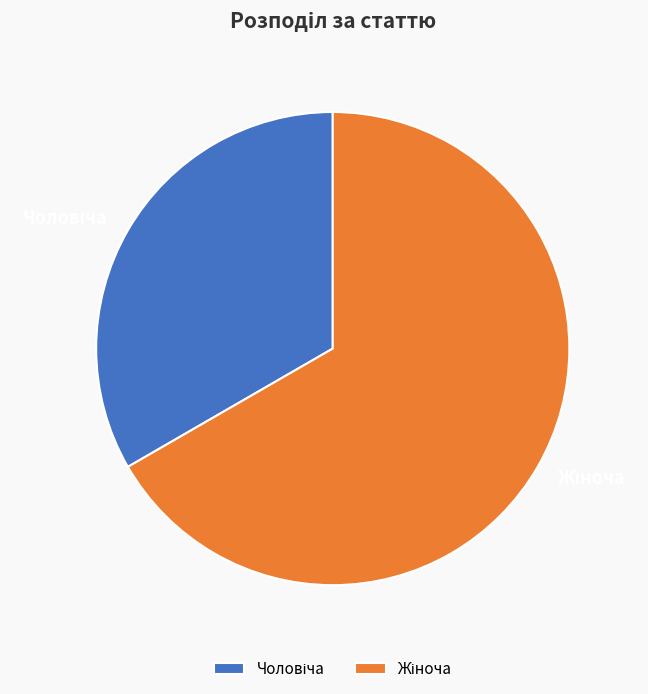

How many segments does this pie chart have?

2